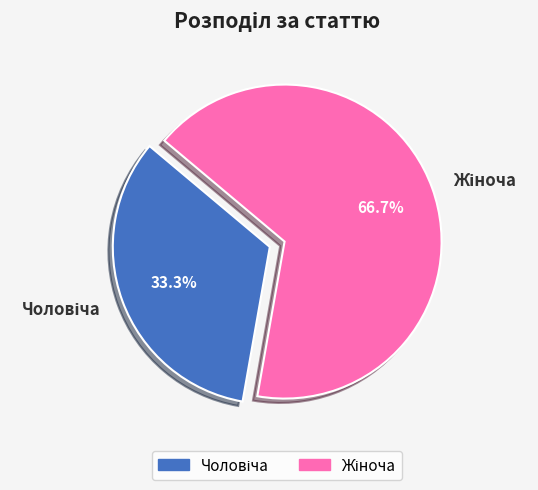

How many slices are in this pie chart?

2